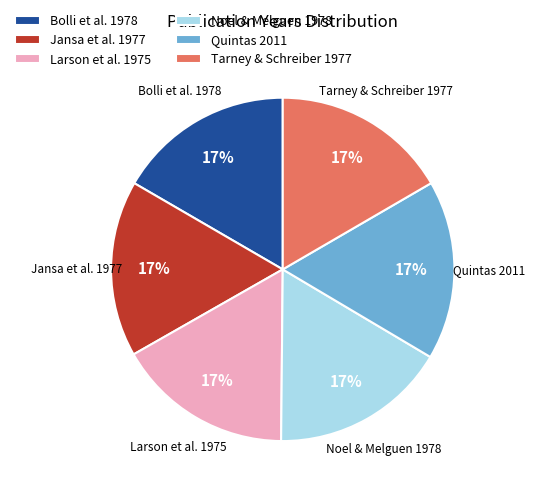

How many segments does this pie chart have?

6